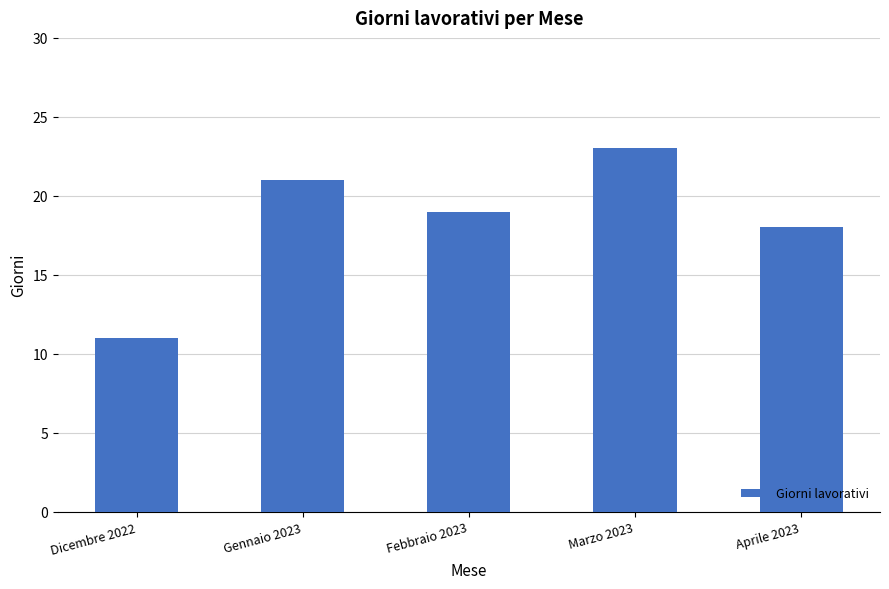

Where is the data nearest to the value 17?

Aprile 2023